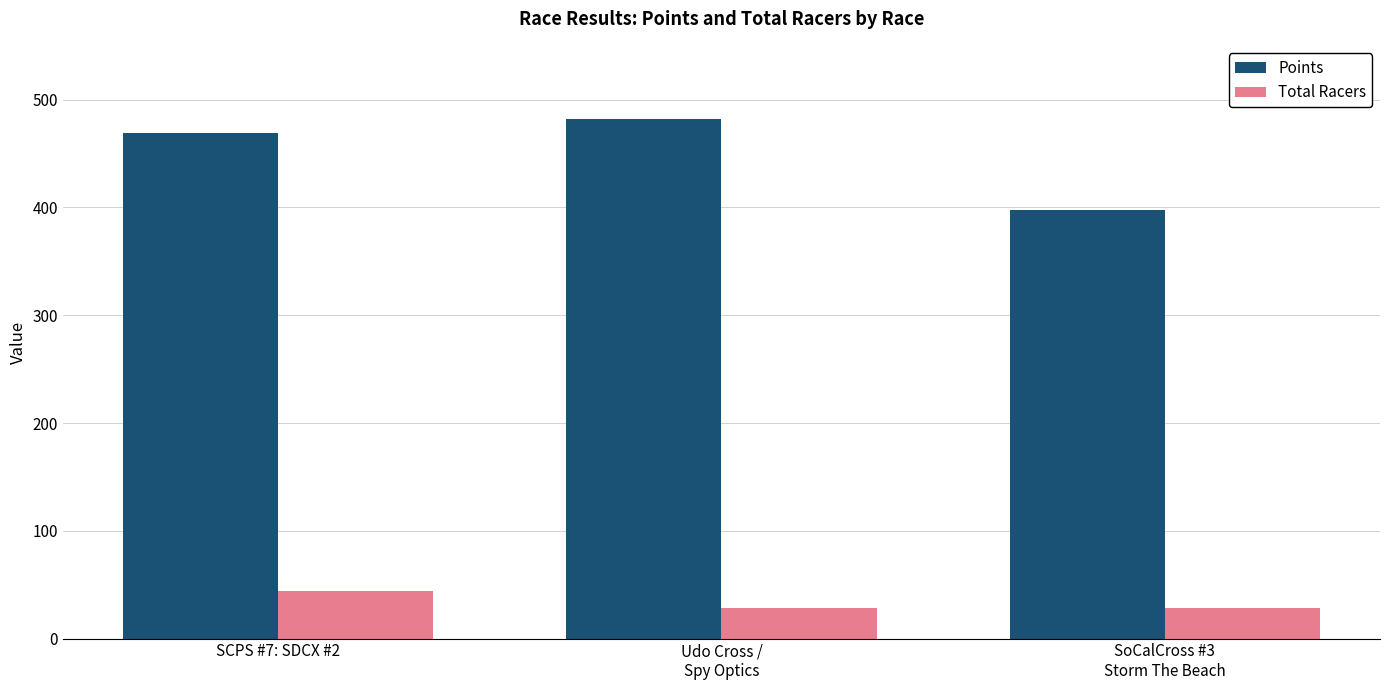

Which series has the widest spread of values?

Points